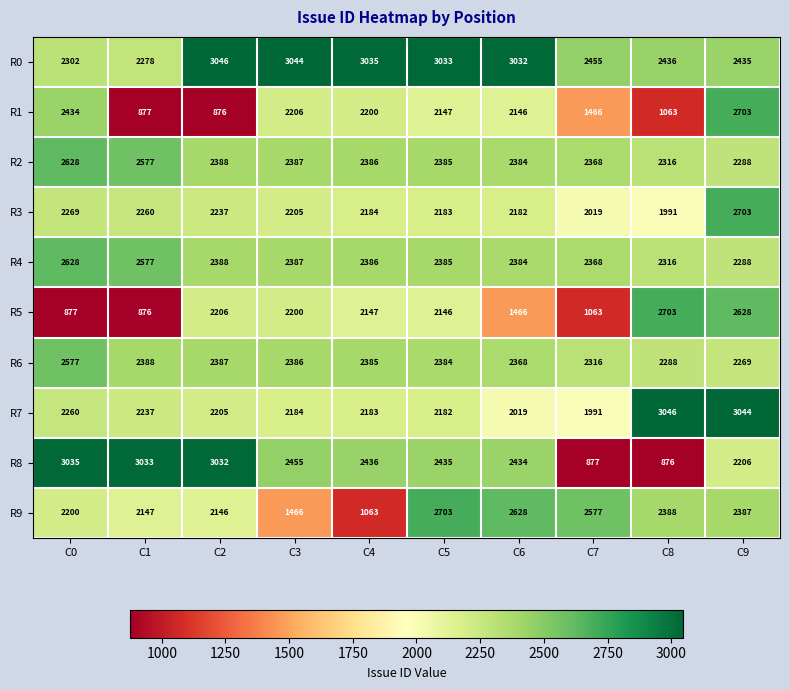

What is the maximum value shown in the chart?

3046